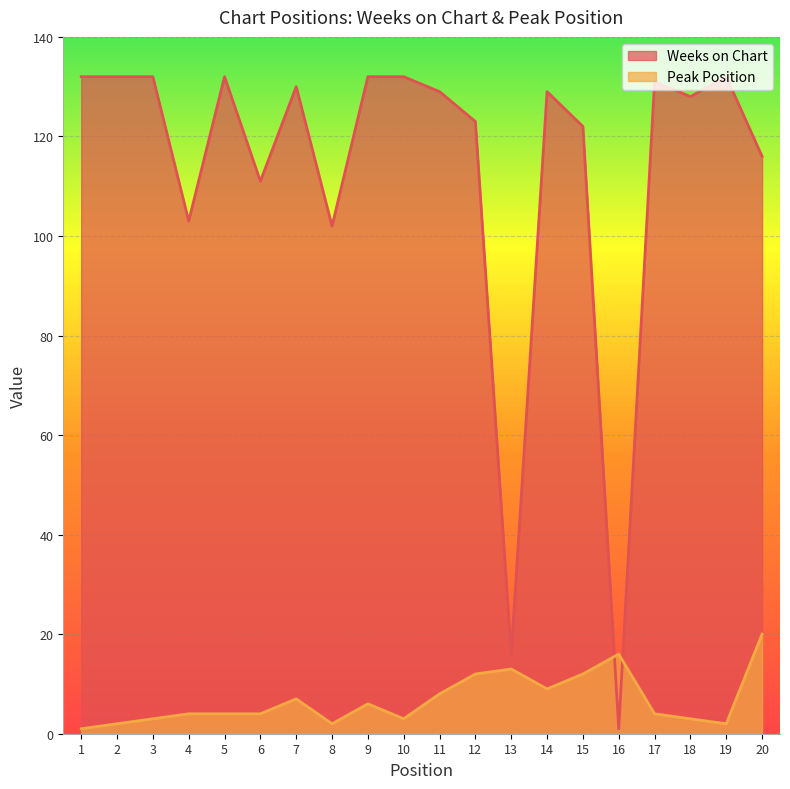

True or false: Weeks on Chart has more than 1 points higher than both neighbors.

True